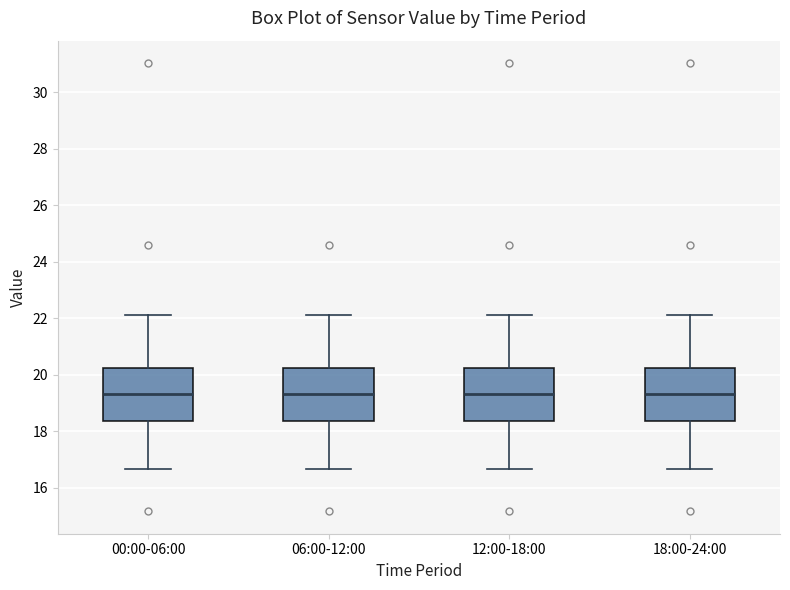

Reading left to right, read every box against the y-axis: the position of its median line, the range the box covers, and the ends of its whiskers. The values are not printed on the chart, so give them approximately, as read against the axis.

00:00-06:00: median 19.4, box 18.4 to 20.2, whiskers 16.6 to 22.2
06:00-12:00: median 19.4, box 18.4 to 20.2, whiskers 16.6 to 22.2
12:00-18:00: median 19.4, box 18.4 to 20.2, whiskers 16.6 to 22.2
18:00-24:00: median 19.4, box 18.4 to 20.2, whiskers 16.6 to 22.2